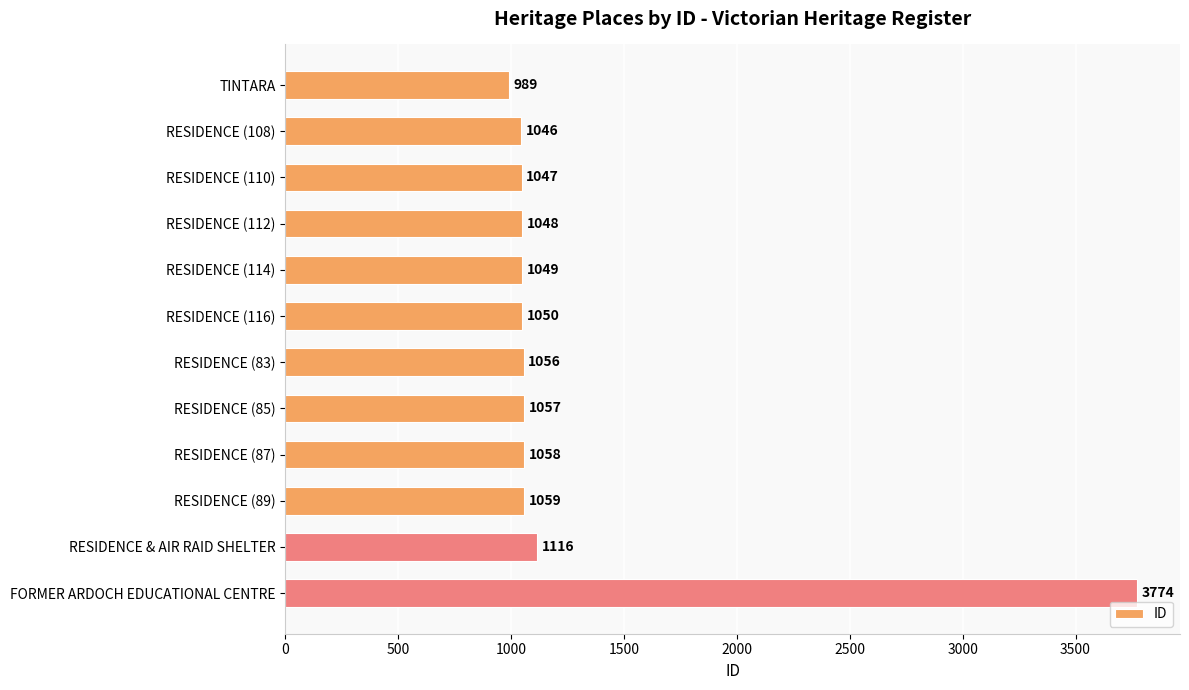

What is the value of the 7th bar from the top?

1056